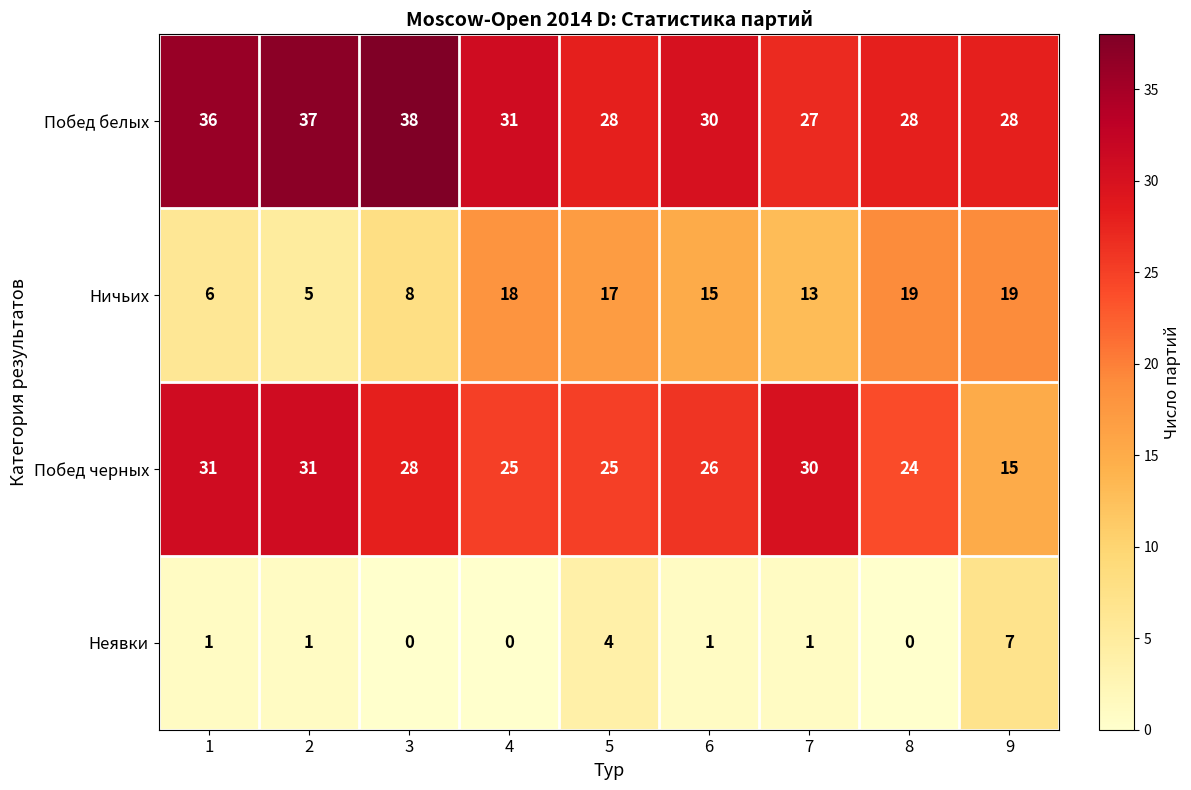

At which label is Неявки closest to 3?

5